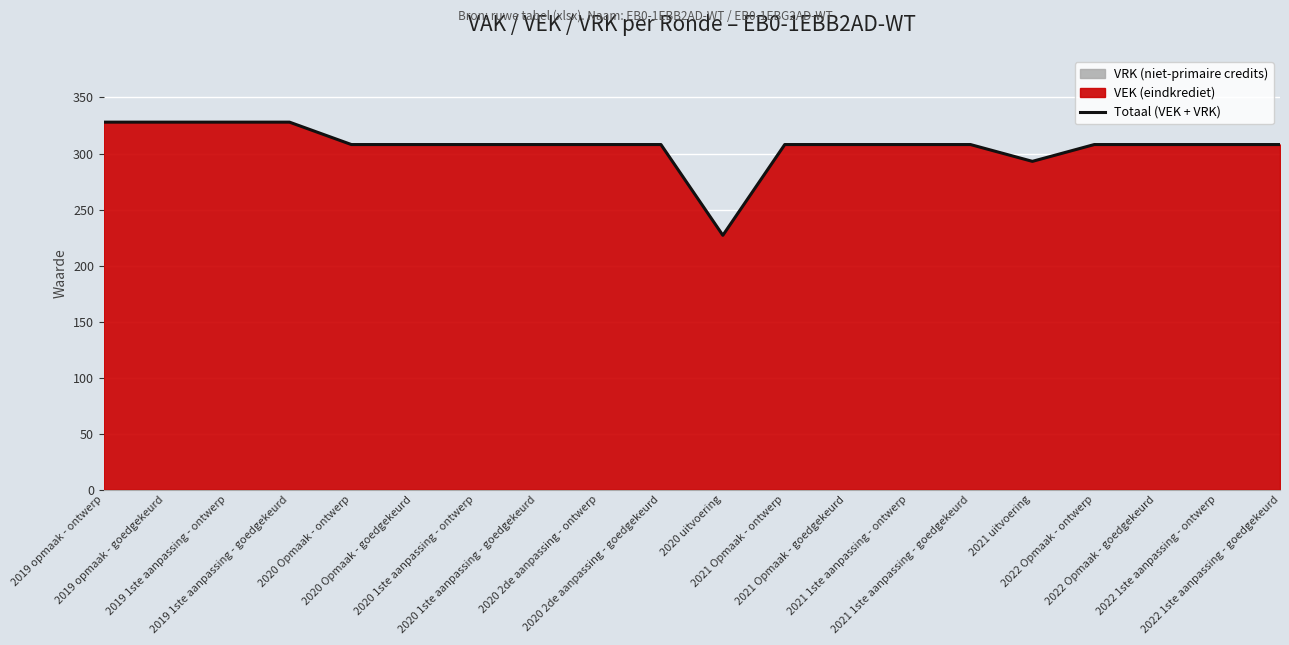

What is the average value?

307